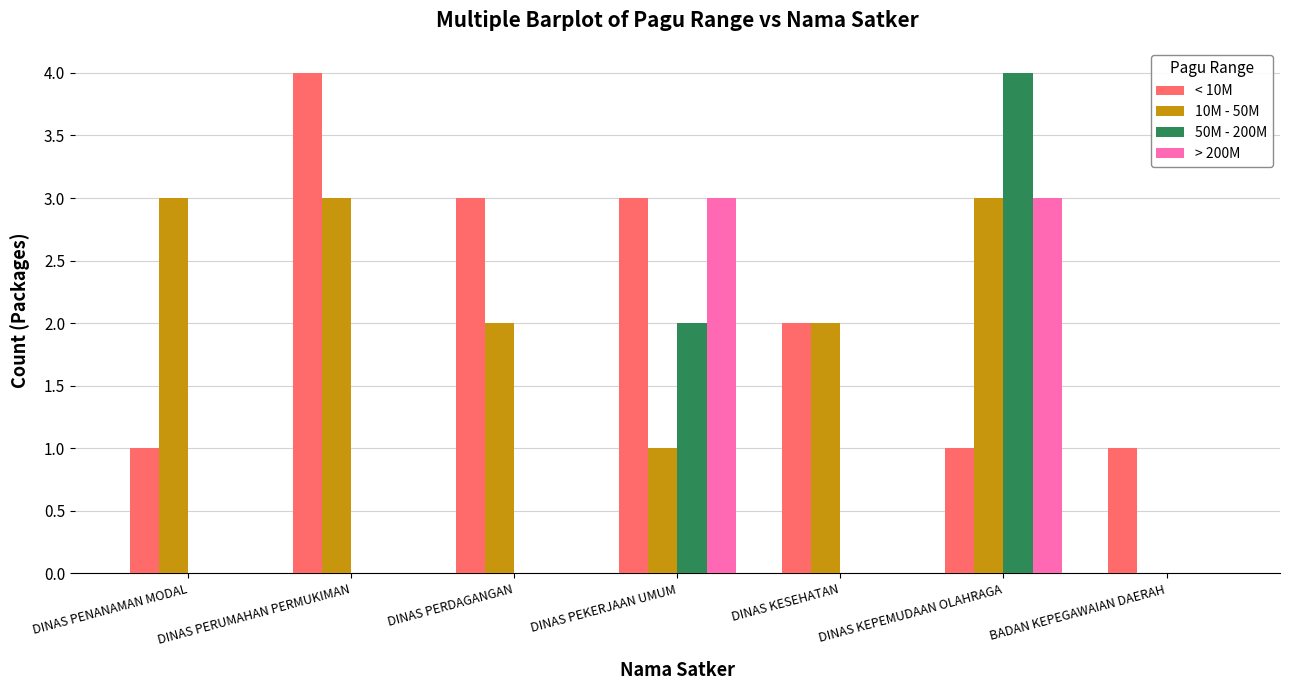

What is the highest value of the 50M - 200M series?

4